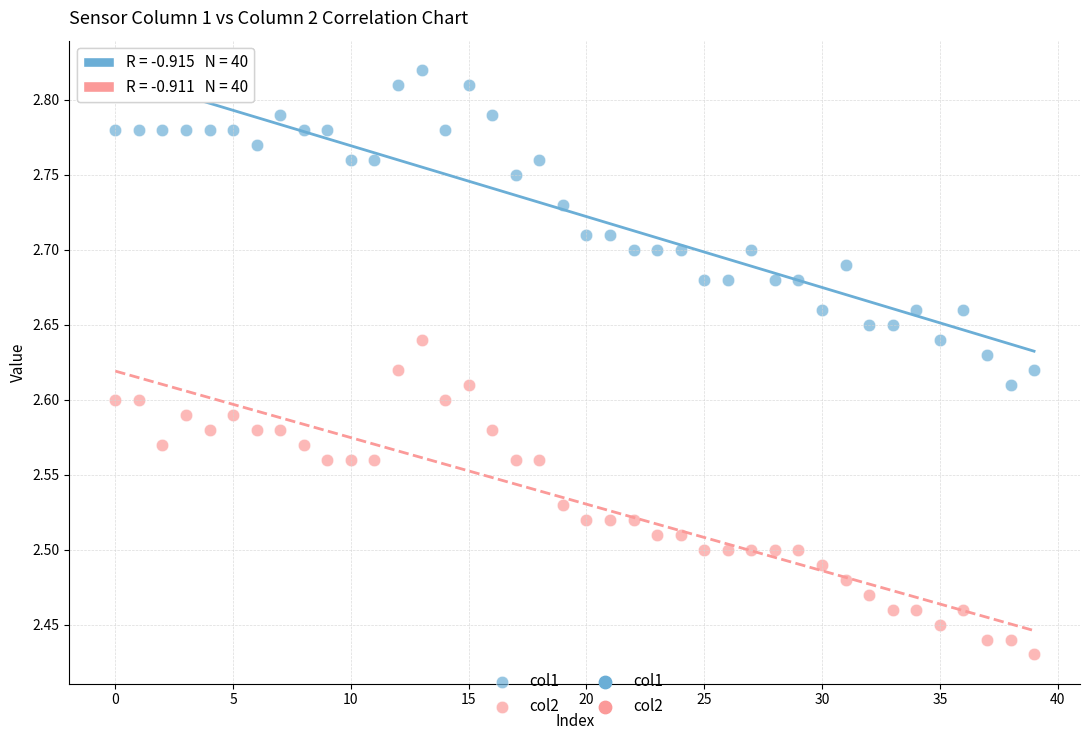

Which series contains the lowest Y value?

col2